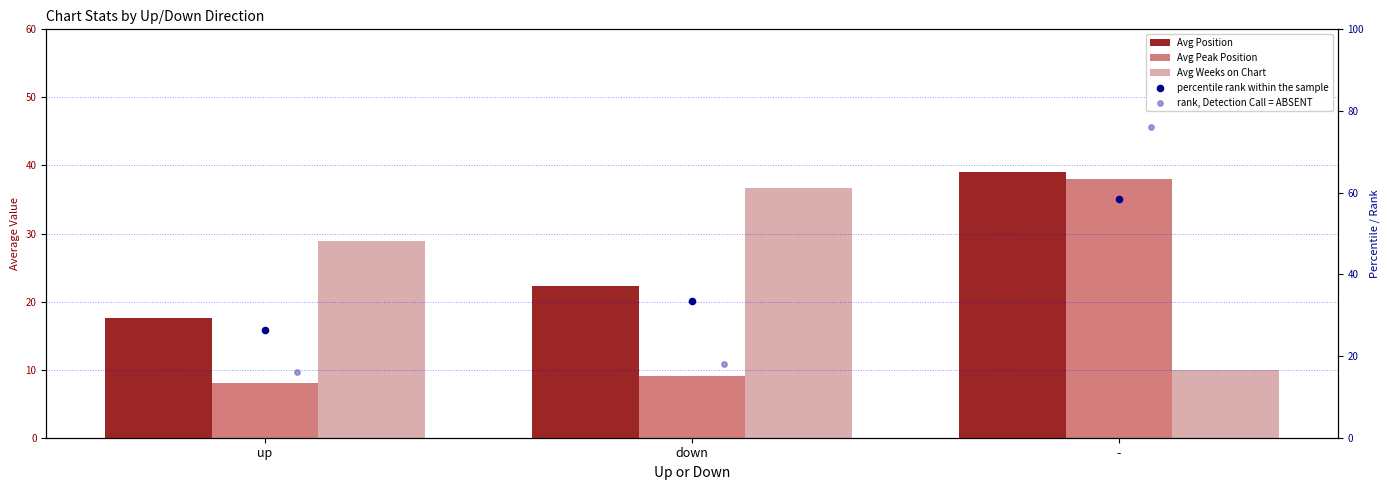

Which series has the largest Y range (max minus min)?

Avg Peak Position